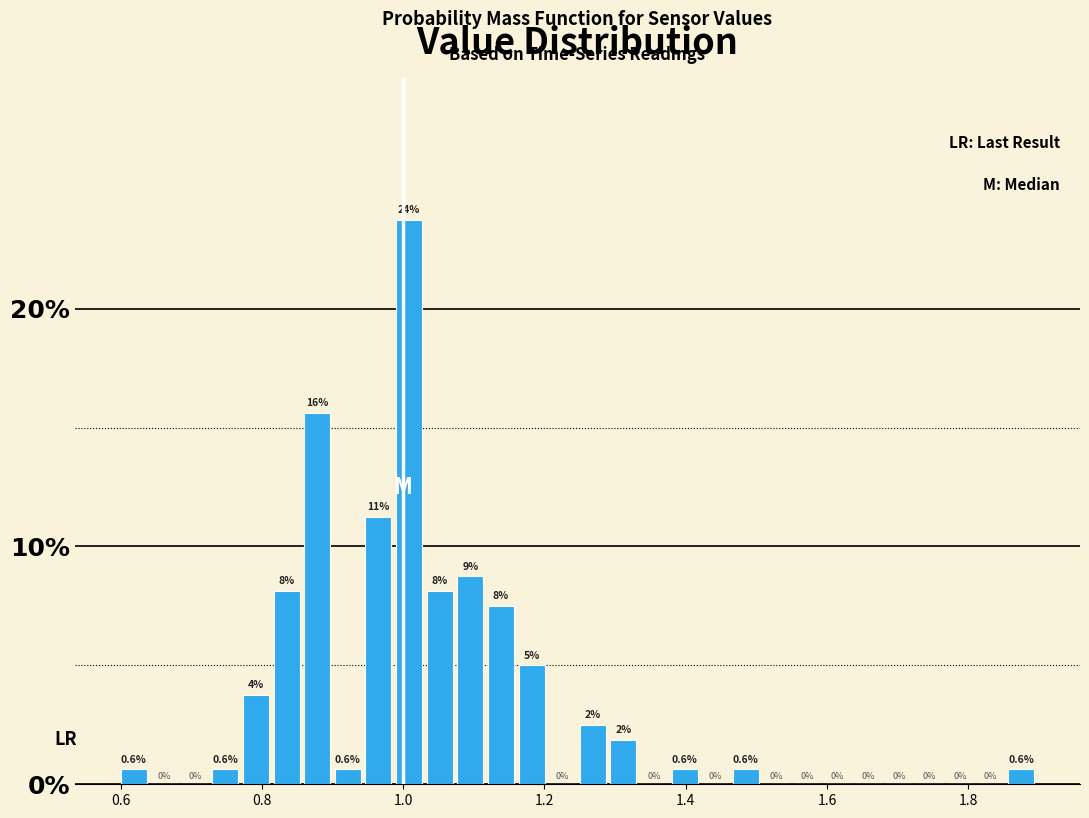

Read against the x-axis, roughly where is the centre of the tallest bar?

1.00